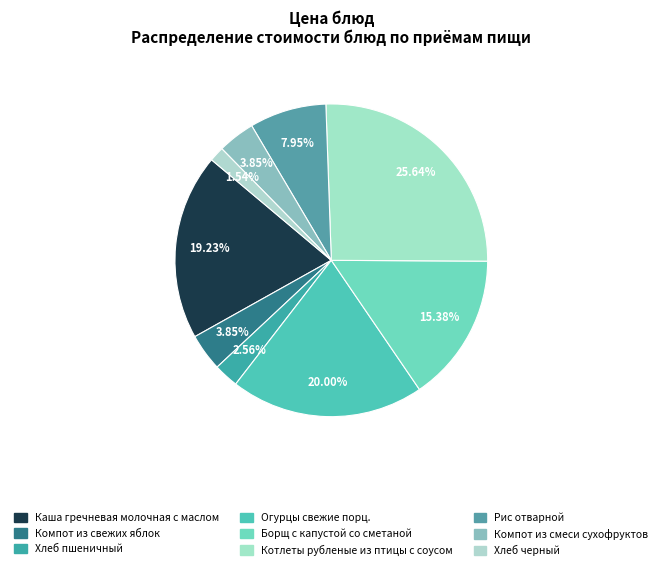

Count the number of slices in the pie.

9